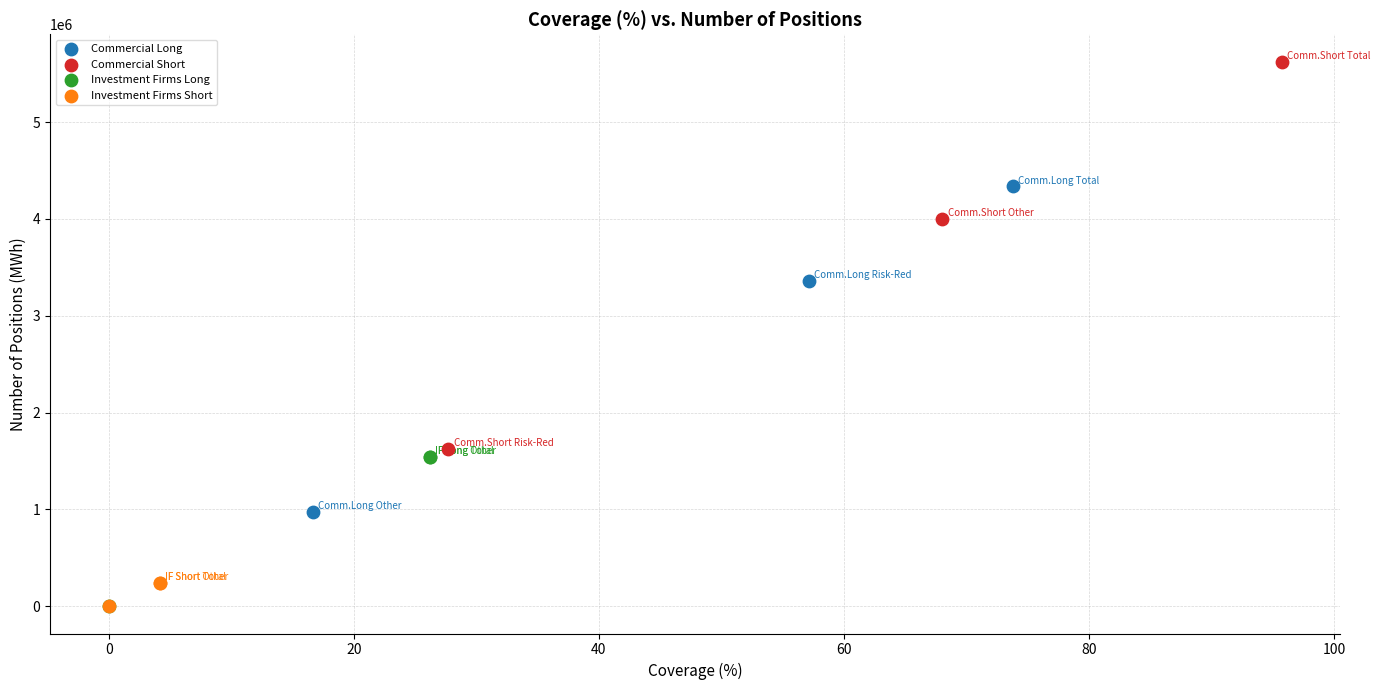

Which series has the largest Y range (max minus min)?

Commercial Short